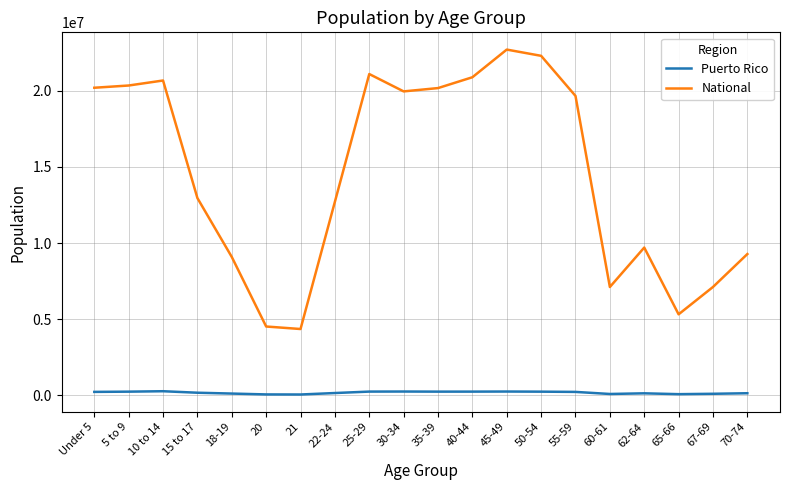

Which series has the largest range (max minus min)?

National